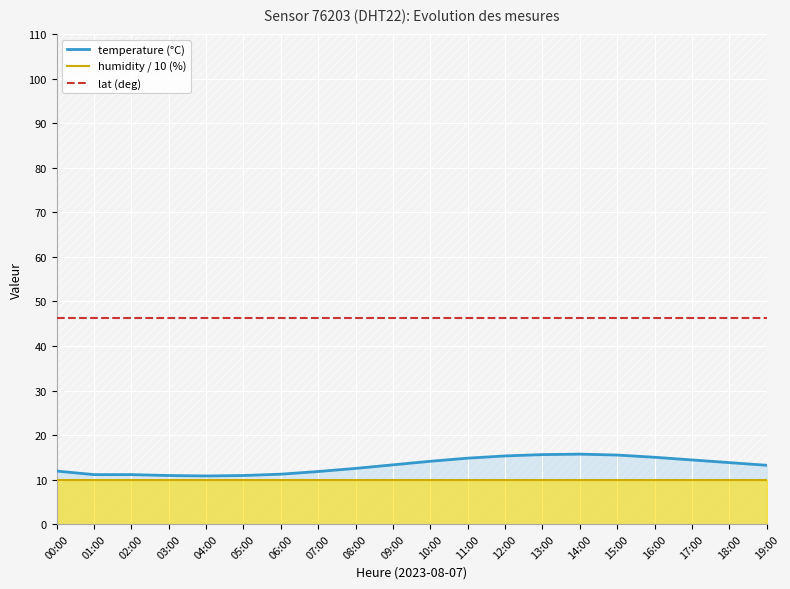

Reading left to right, list all the values displayed in this chart.

temperature (°C): 11.9	11.1	11.1	10.9	10.8	10.9	11.2	11.8	12.5	13.3	14.1	14.8	15.3	15.6	15.7	15.5	15.0	14.4	13.8	13.2
humidity / 10 (%): 10.0	10.0	10.0	10.0	10.0	10.0	10.0	10.0	10.0	10.0	10.0	10.0	10.0	10.0	10.0	10.0	10.0	10.0	10.0	10.0
lat (deg): 46.4	46.4	46.4	46.4	46.4	46.4	46.4	46.4	46.4	46.4	46.4	46.4	46.4	46.4	46.4	46.4	46.4	46.4	46.4	46.4